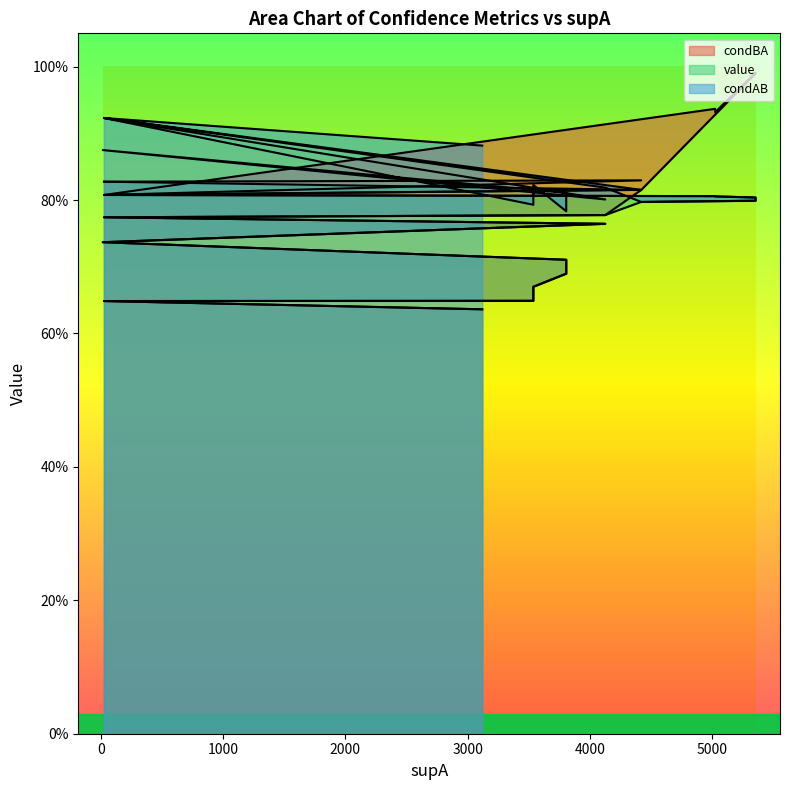

How many categories are shown in the chart?

18